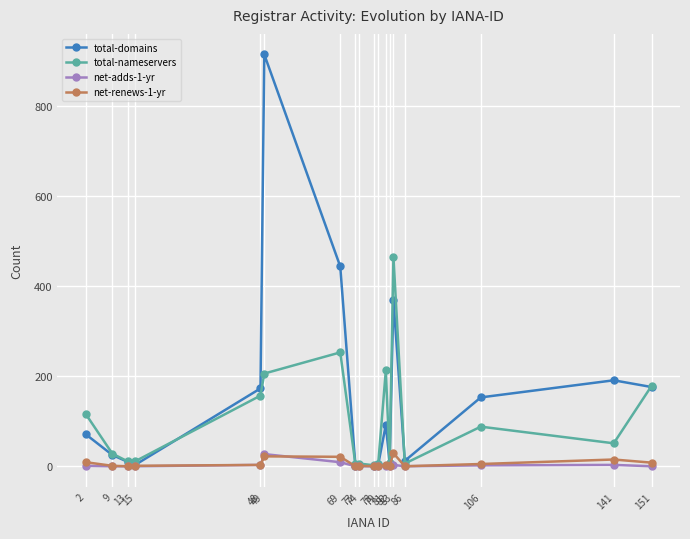

Which series has the largest total across all categories?

total-domains